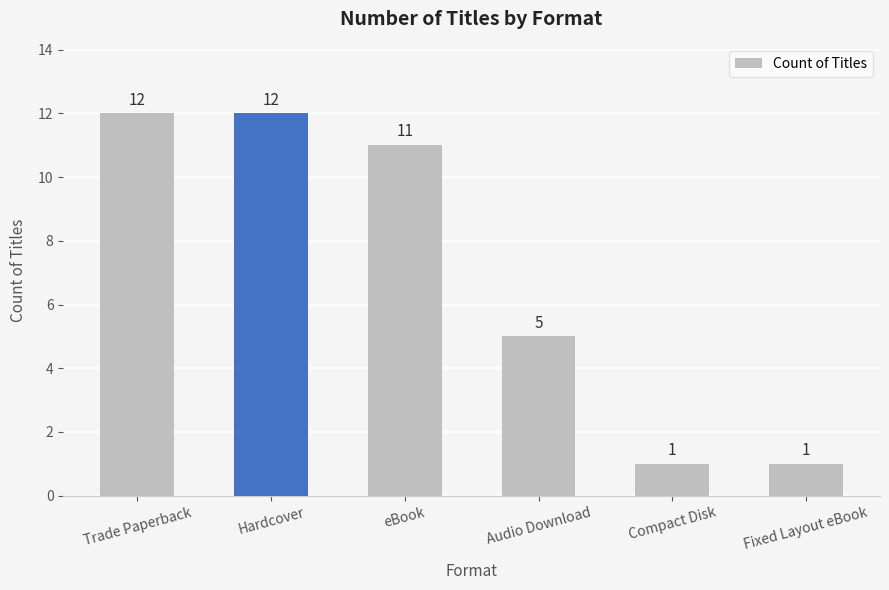

What position from the left is eBook?

3